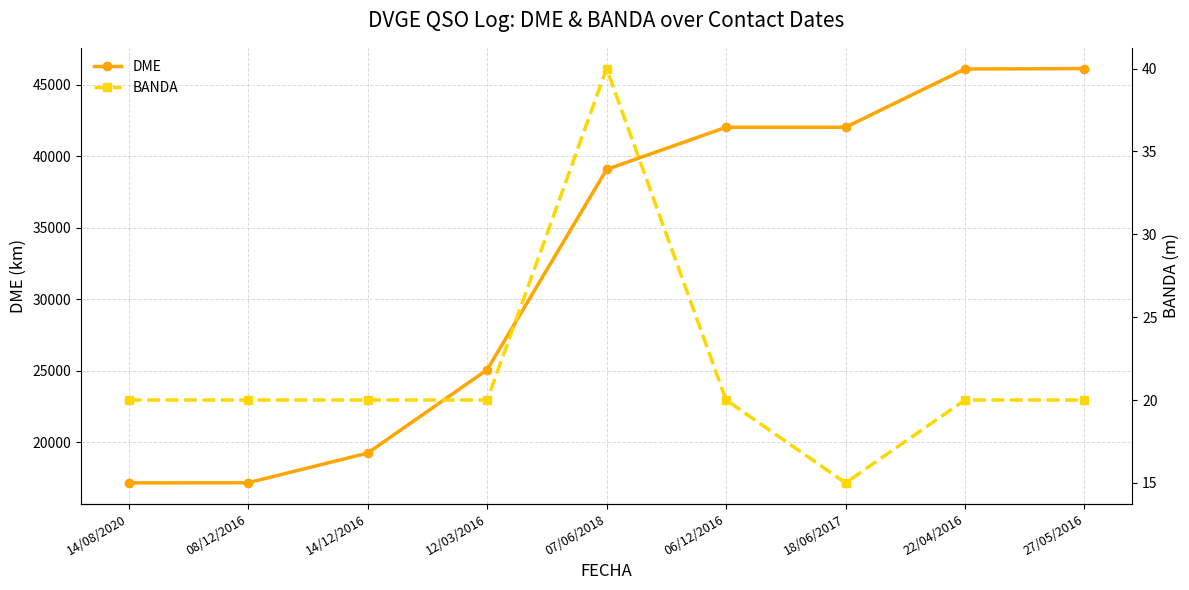

Between 27/05/2016 and 14/08/2020, which is larger?

27/05/2016